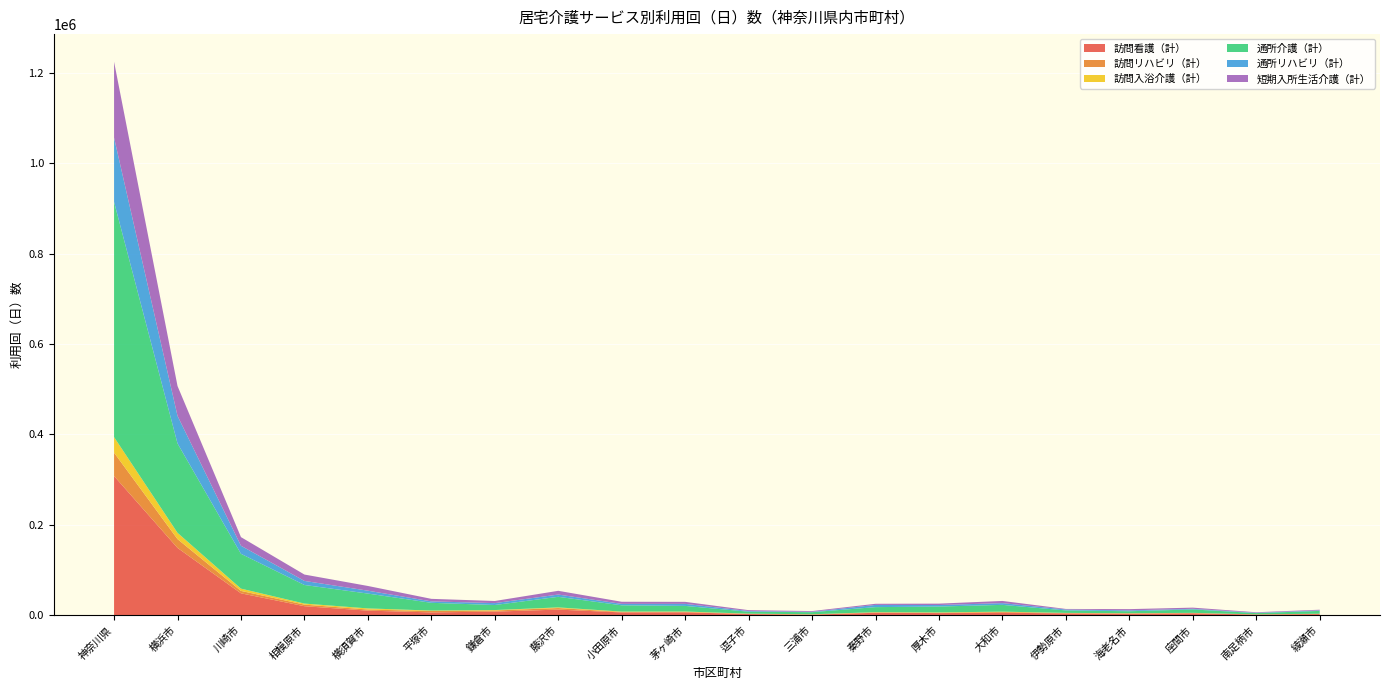

Reading left to right, what are all the values shown in this chart?

訪問看護（計）: 神奈川県=307761	横浜市=148756	川崎市=48298	相模原市=19761	横須賀市=9987	平塚市=6083	鎌倉市=7833	藤沢市=12266	小田原市=6014	茅ヶ崎市=6206	逗子市=2434	三浦市=1109	秦野市=5237	厚木市=4585	大和市=5262	伊勢原市=3933	海老名市=3085	座間市=4144	南足柄市=1319	綾瀬市=2255
訪問リハビリ（計）: 神奈川県=51653	横浜市=19450	川崎市=5317	相模原市=3503	横須賀市=2427	平塚市=3007	鎌倉市=2441	藤沢市=3441	小田原市=1035	茅ヶ崎市=1011	逗子市=531	三浦市=405	秦野市=875	厚木市=712	大和市=1797	伊勢原市=599	海老名市=907	座間市=509	南足柄市=270	綾瀬市=603
訪問入浴介護（計）: 神奈川県=34410	横浜市=13876	川崎市=5041	相模原市=2338	横須賀市=2477	平塚市=1036	鎌倉市=975	藤沢市=1417	小田原市=787	茅ヶ崎市=781	逗子市=316	三浦市=393	秦野市=472	厚木市=757	大和市=655	伊勢原市=435	海老名市=304	座間市=401	南足柄市=155	綾瀬市=286
通所介護（計）: 神奈川県=520284	横浜市=197730	川崎市=77003	相模原市=41114	横須賀市=32815	平塚市=17158	鎌倉市=11148	藤沢市=23410	小田原市=13908	茅ヶ崎市=12432	逗子市=4304	三浦市=4666	秦野市=11156	厚木市=12971	大和市=15023	伊勢原市=5463	海老名市=4329	座間市=7565	南足柄市=2803	綾瀬市=6225
通所リハビリ（計）: 神奈川県=142149	横浜市=61034	川崎市=17843	相模原市=8996	横須賀市=6416	平塚市=3170	鎌倉市=4188	藤沢市=5007	小田原市=3170	茅ヶ崎市=4487	逗子市=1526	三浦市=805	秦野市=4874	厚木市=3365	大和市=3844	伊勢原市=1995	海老名市=1929	座間市=1401	南足柄市=748	綾瀬市=1117
短期入所生活介護（計）: 神奈川県=167876	横浜市=66053	川崎市=19090	相模原市=14082	横須賀市=10420	平塚市=5592	鎌倉市=4720	藤沢市=8281	小田原市=4685	茅ヶ崎市=4492	逗子市=1931	三浦市=1628	秦野市=2520	厚木市=3088	大和市=4817	伊勢原市=1272	海老名市=2757	座間市=2589	南足柄市=1090	綾瀬市=1516